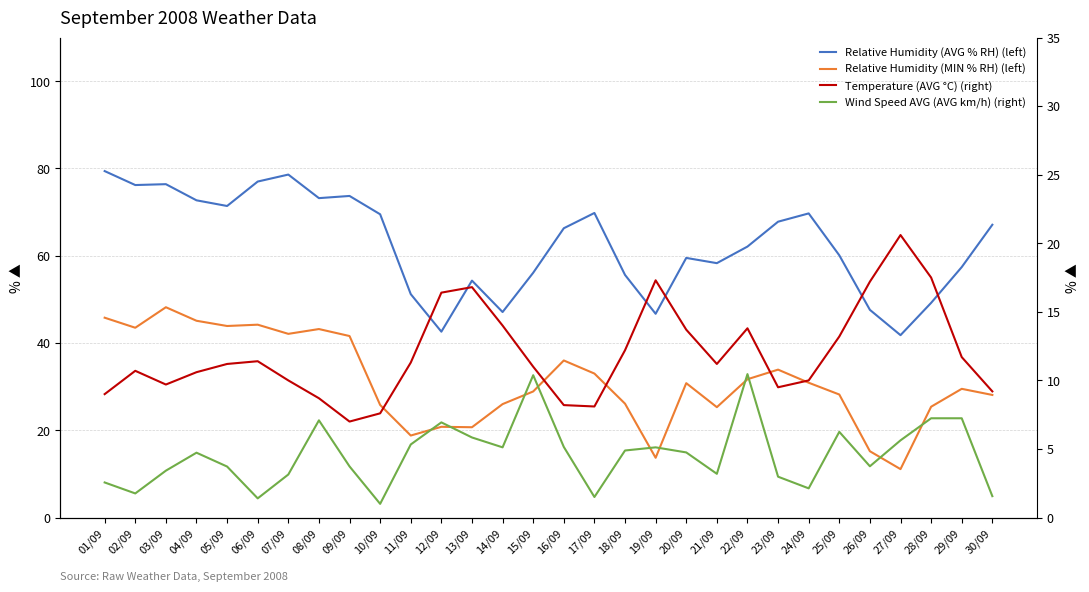

Is the value of Wind Speed AVG (AVG km/h) (right) at 16/09 greater than the value of Relative Humidity (AVG % RH) (left) at 20/09?

No